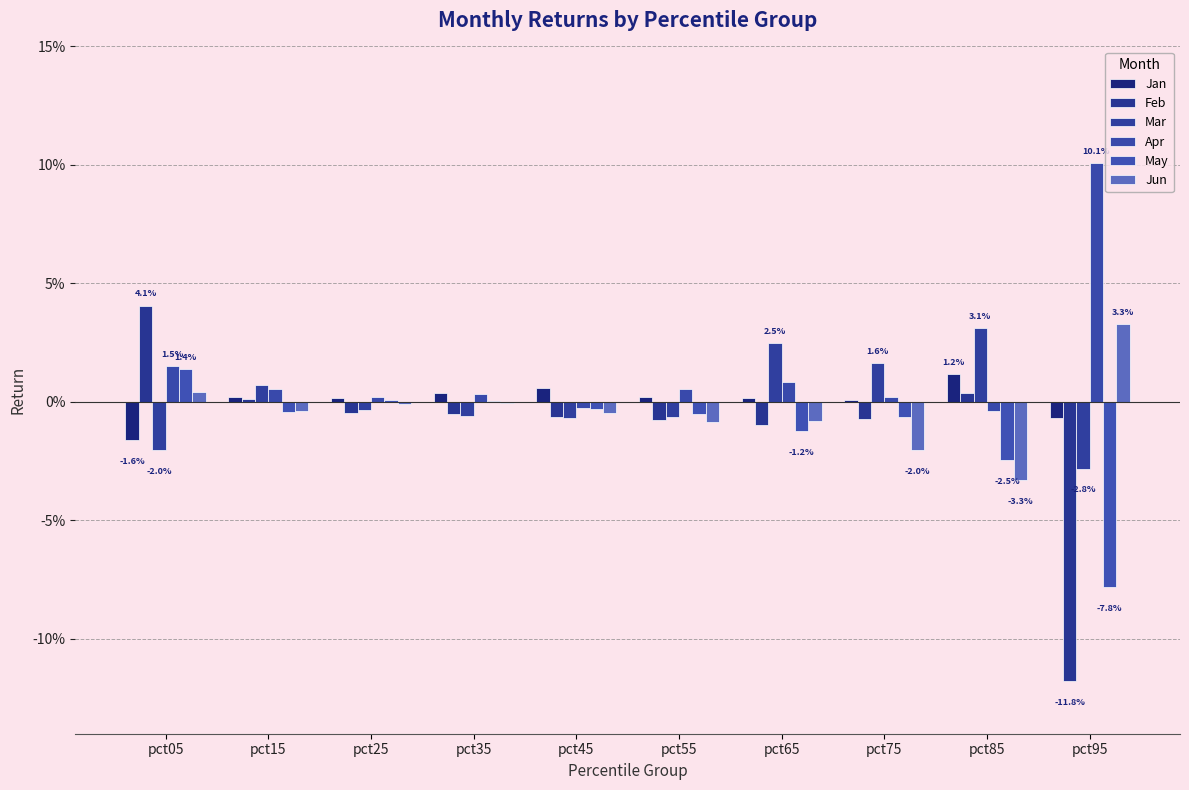

At which category is the sum across all series the highest?

pct05